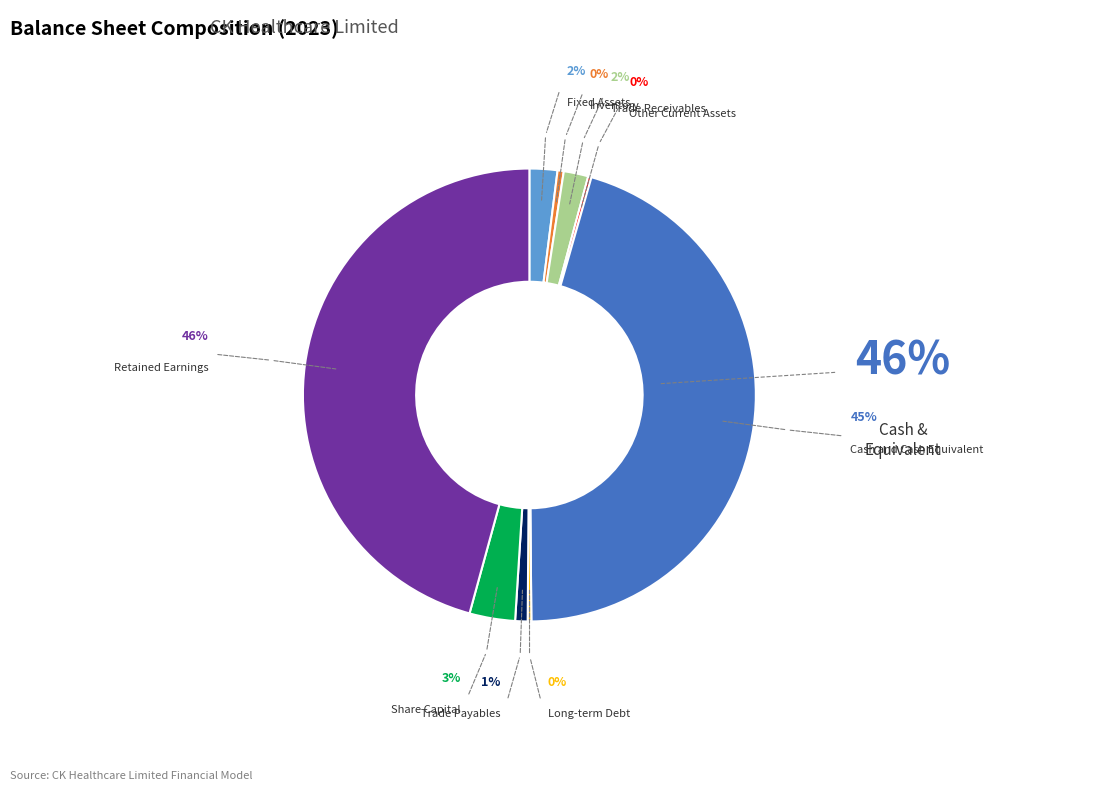

True or false: Trade Payables accounts for 11% of the total.

False